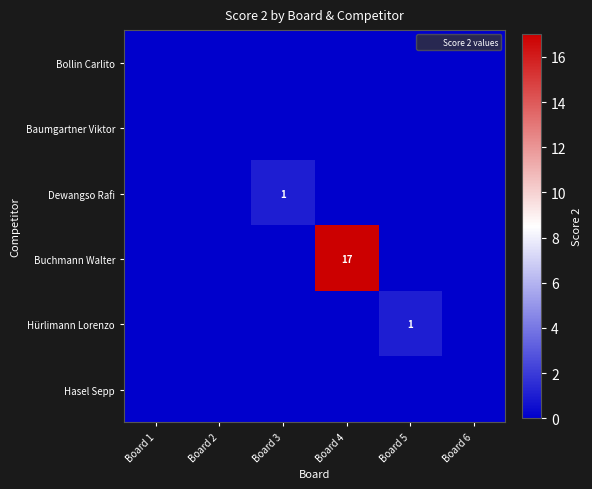

Which series has the largest total across all categories?

Buchmann Walter